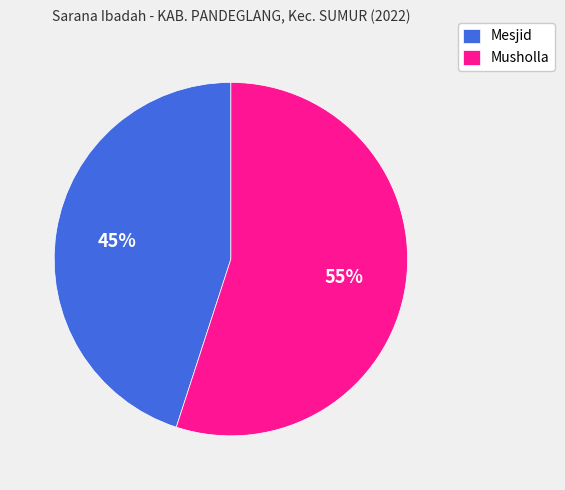

Between Mesjid and Musholla, which is larger?

Musholla